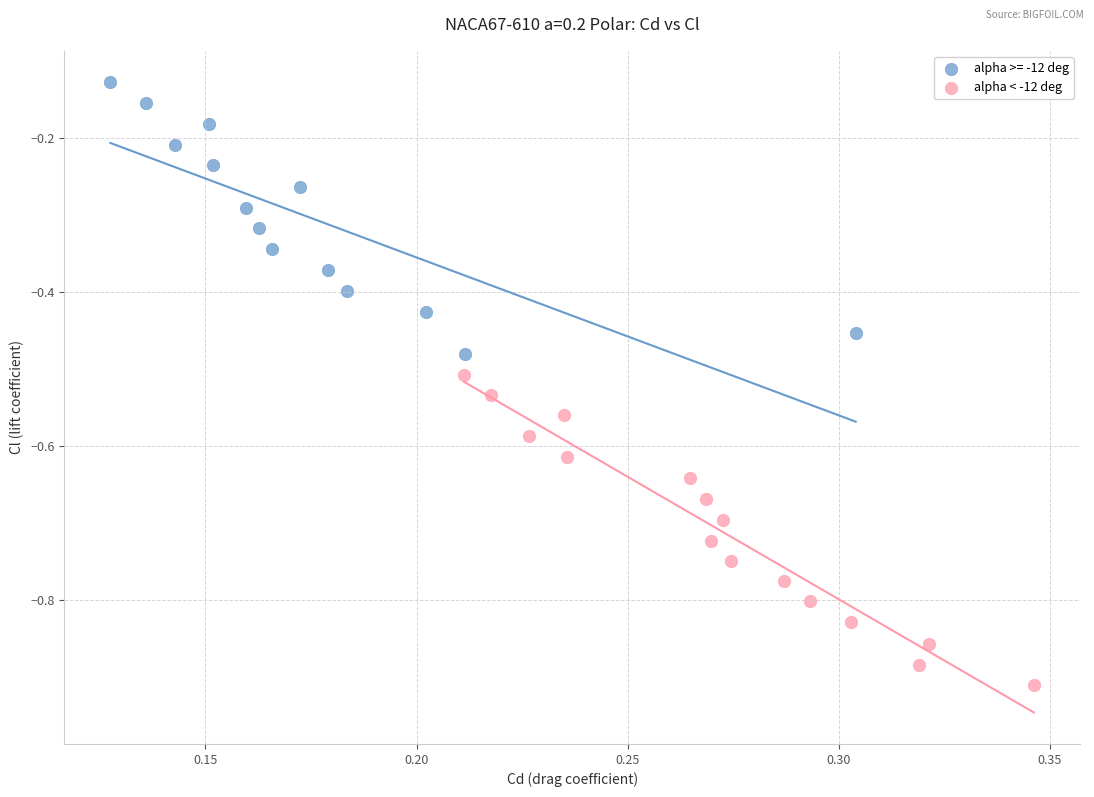

Which series reaches the maximum Y coordinate?

alpha >= -12 deg